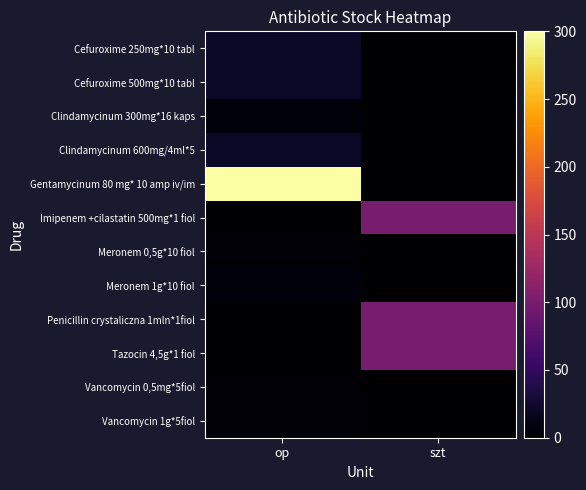

What is the spread (max minus min) of values at op?

300